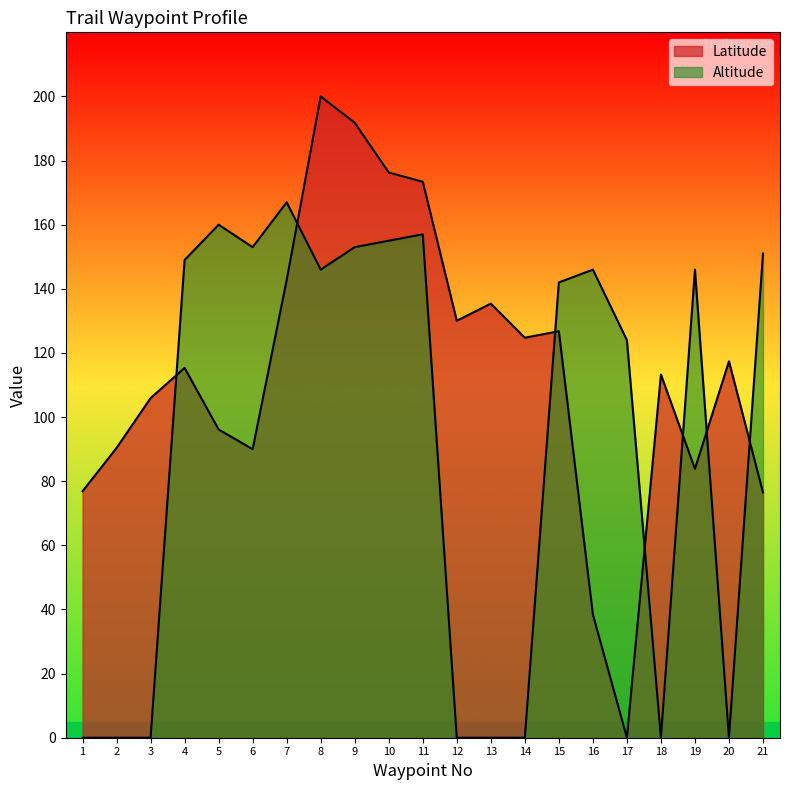

At how many categories does at least one series exceed 143?

11